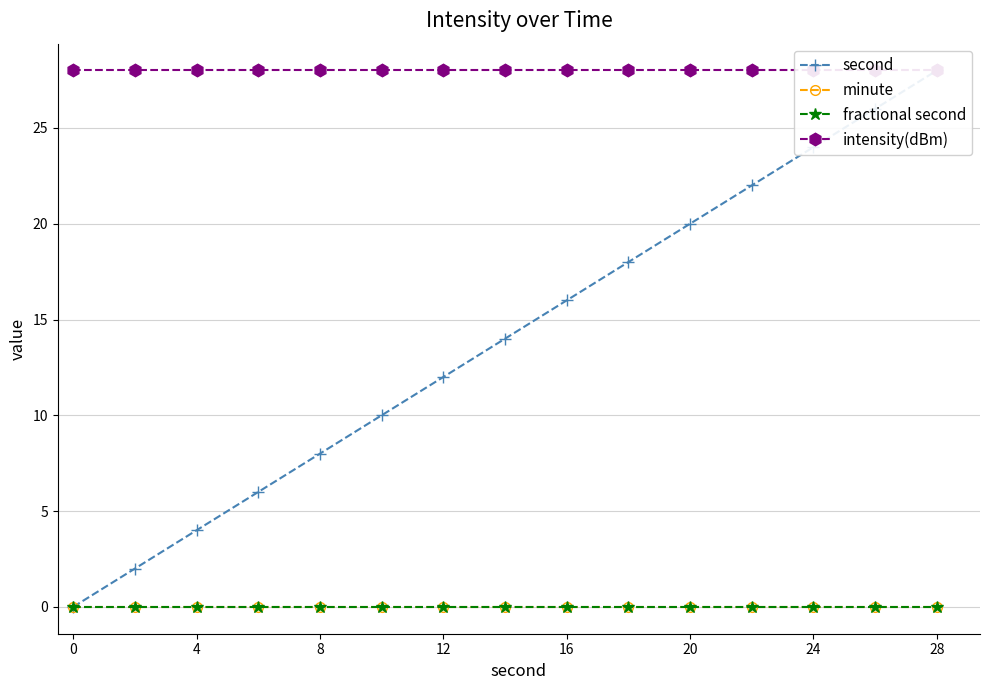

True or false: fractional second and minute cross at least once.

False